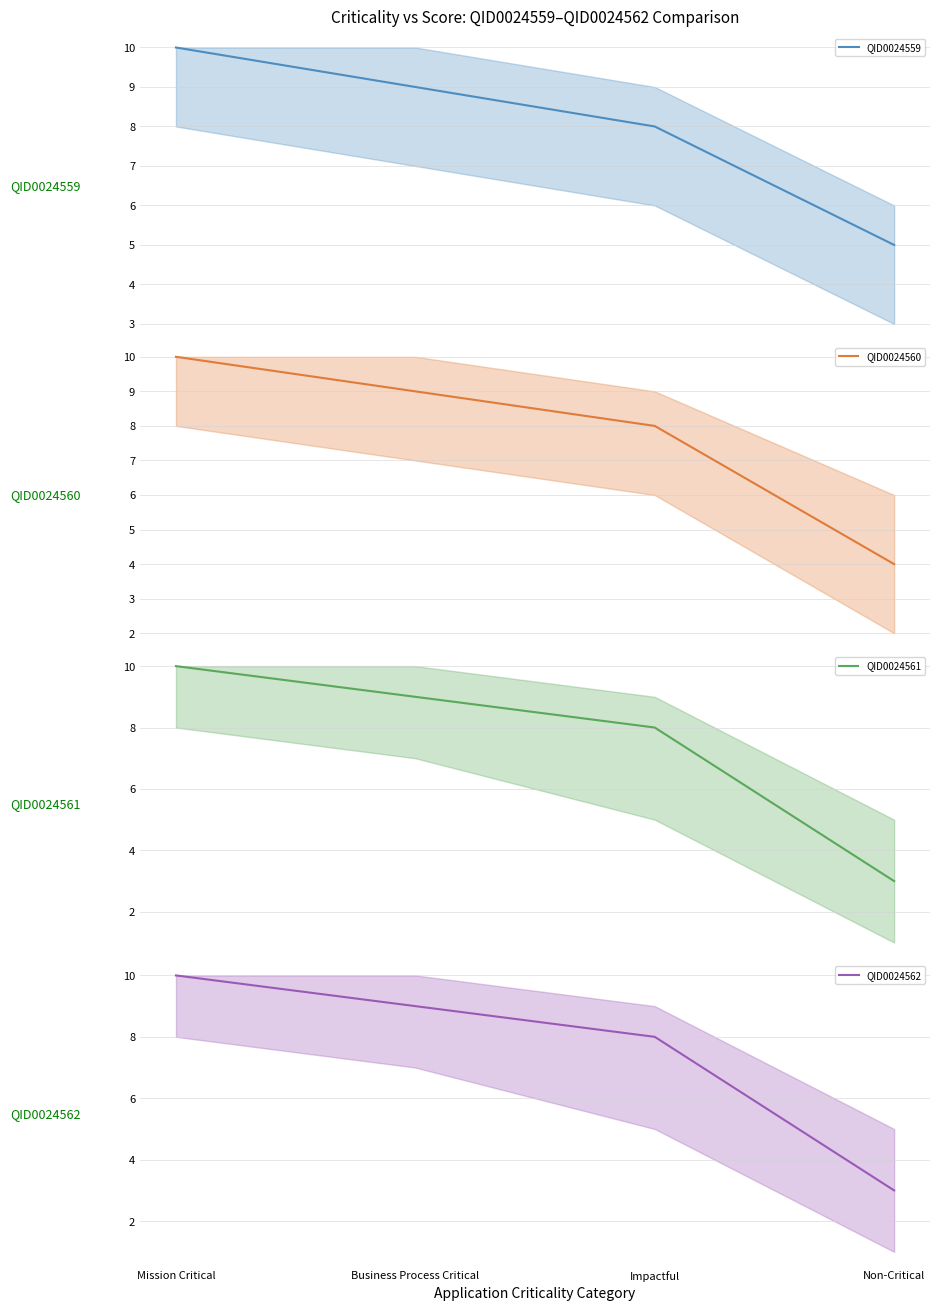

True or false: QID0024562 and QID0024560 cross at least once.

False